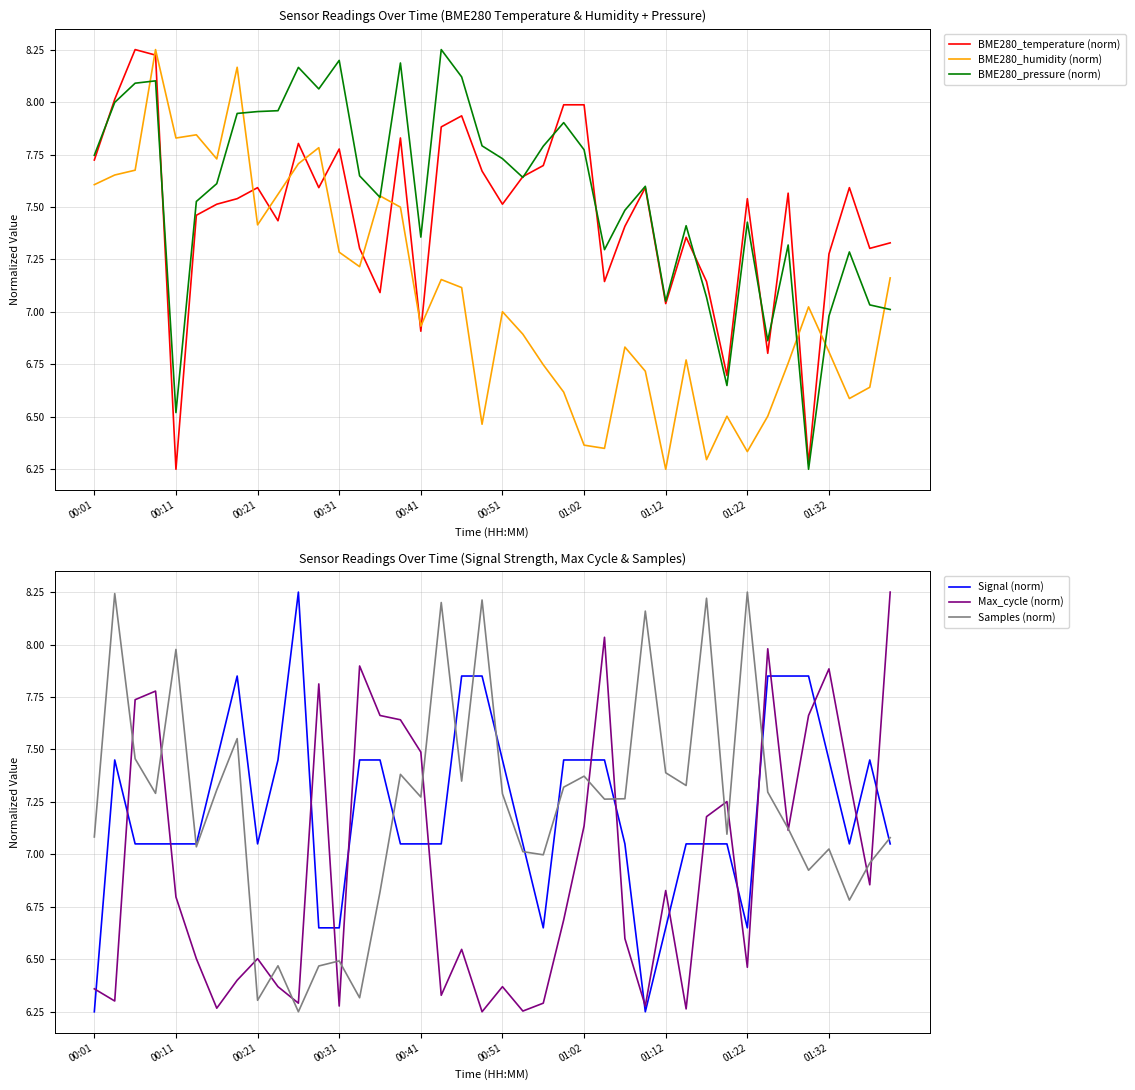

What are all the series names shown in the legend?

BME280_temperature (norm), BME280_humidity (norm), BME280_pressure (norm), Signal (norm), Max_cycle (norm), Samples (norm)